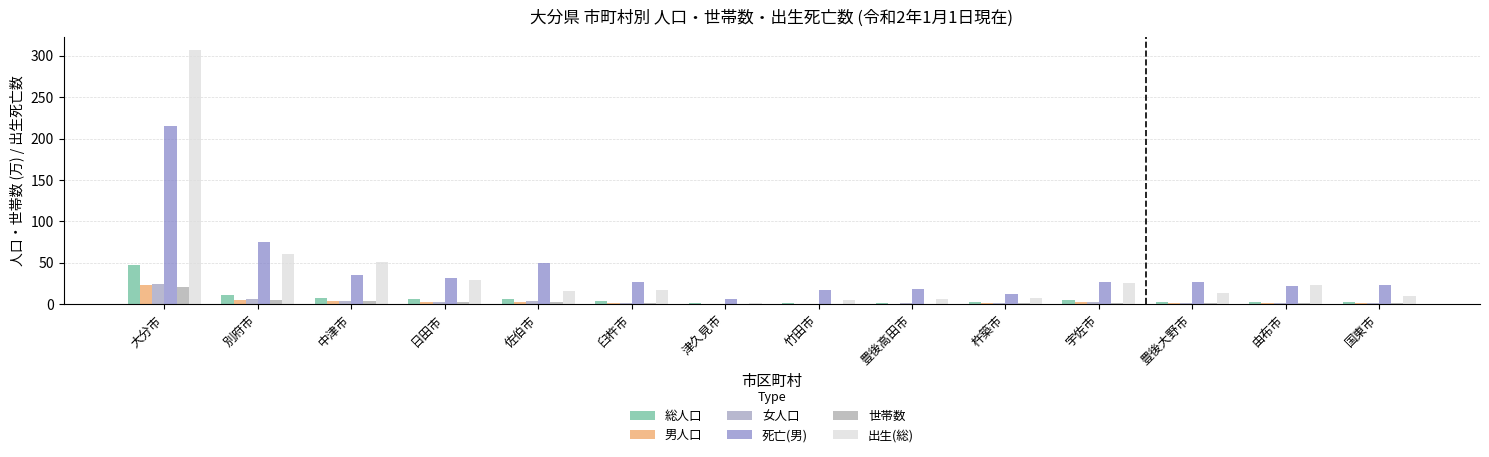

What is the difference between the maximum and minimum values in the 出生(総) series?

305.0